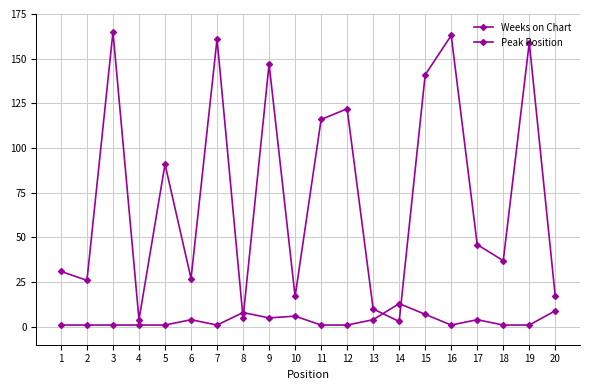

Which has a higher value, 4 or 11?

11